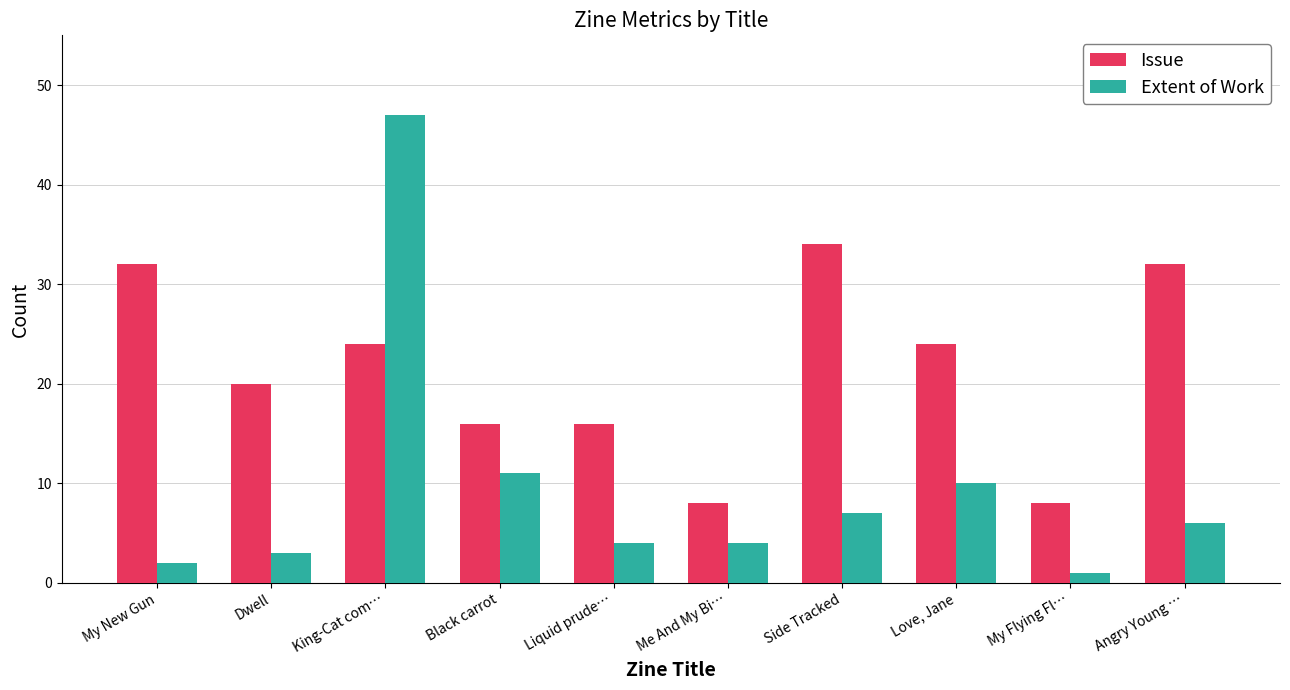

What is the difference between the Issue values at King-Cat com… and Dwell?

4